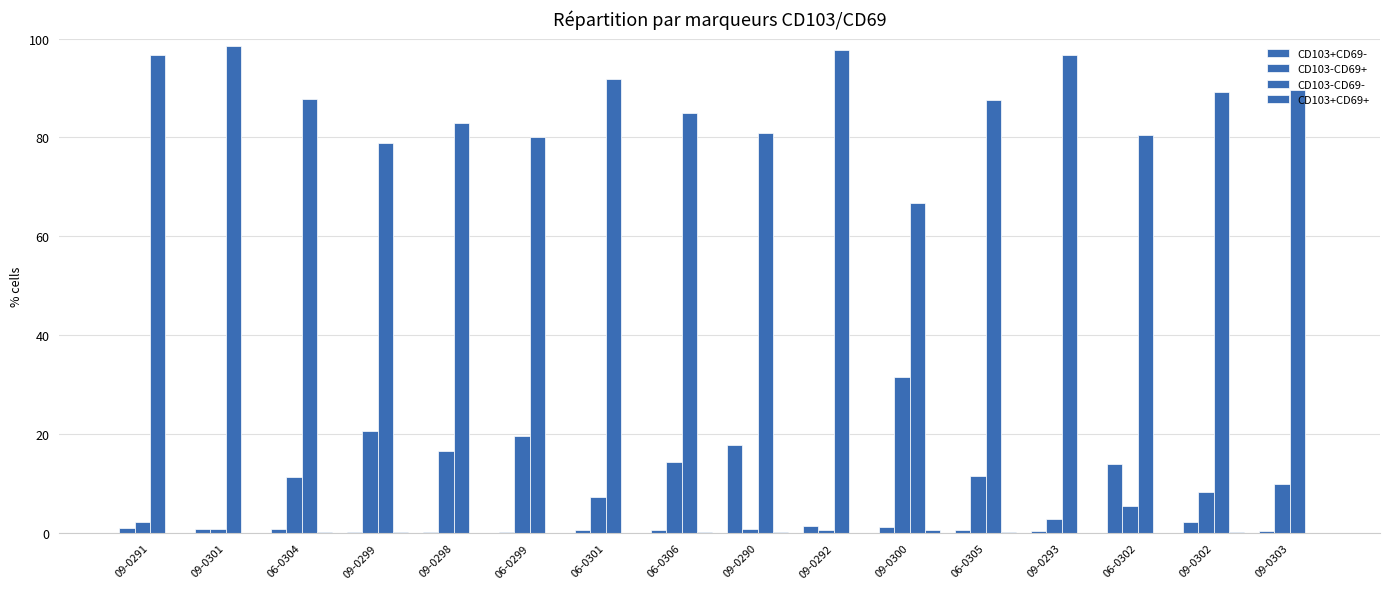

Is the value of CD103+CD69- at 06-0302 greater than the value of CD103+CD69+ at 06-0302?

Yes